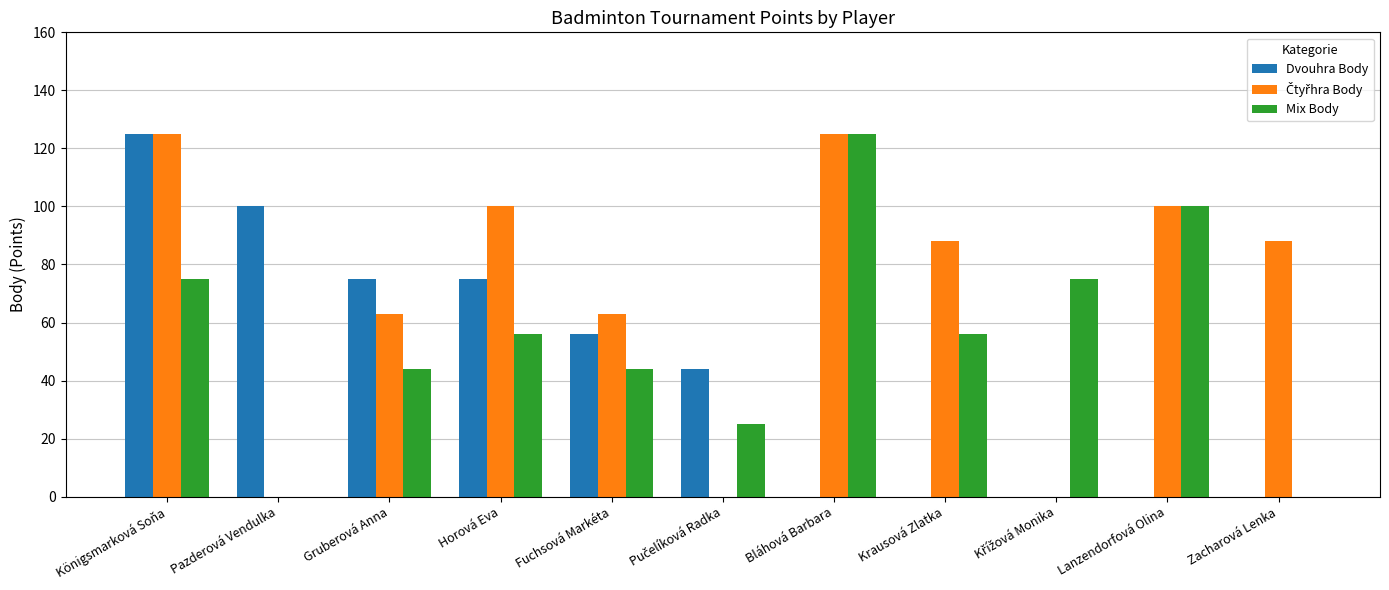

What is the sum of all Dvouhra Body values?

475